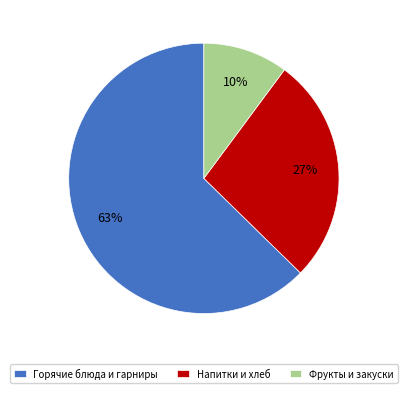

To the nearest percent, what percentage of the pie is Фрукты и закуски?

10%